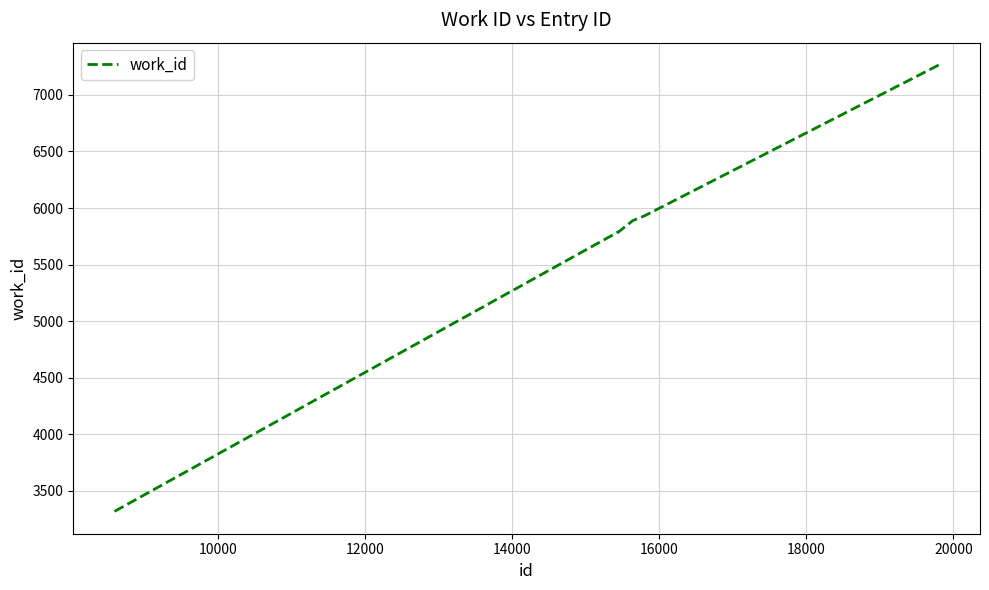

Does the chart have visible grid lines?

Yes